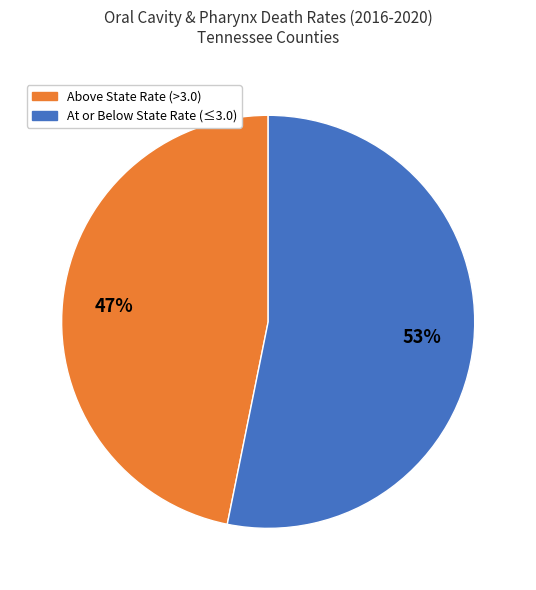

To the nearest percent, what is the difference between the largest and smallest slice percentages?

6%